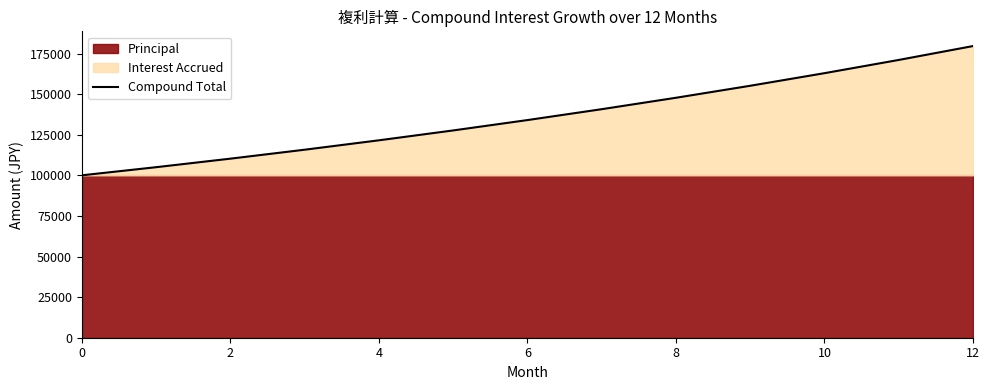

What is the change in value from 7 to 9?

+14422.8